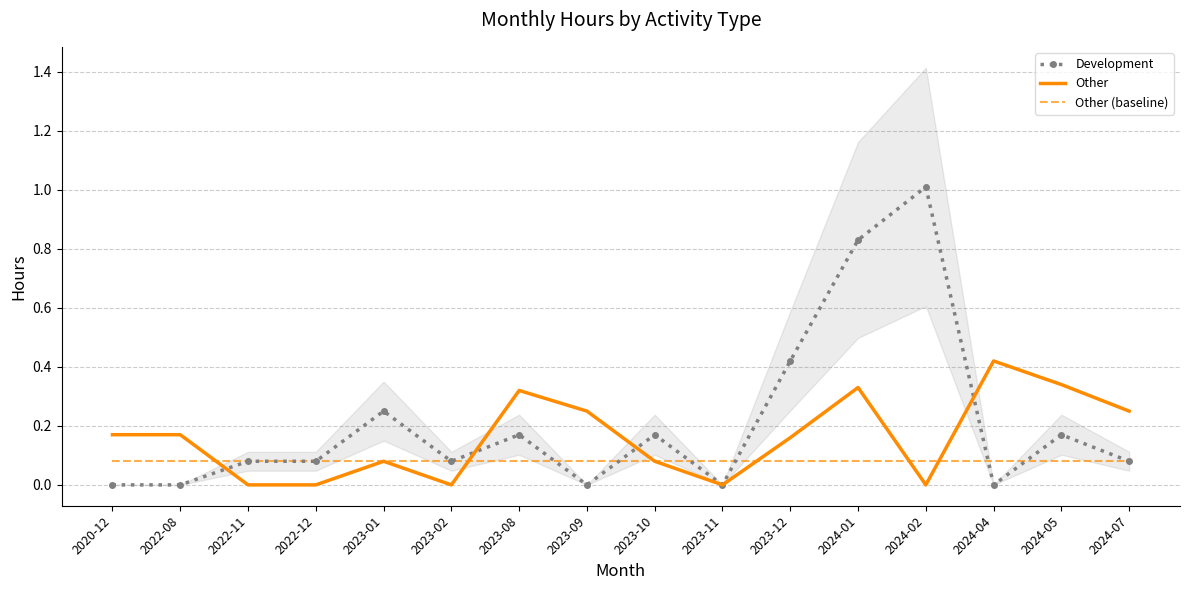

Reading left to right, what are all the values shown in this chart?

Development: 0.0	0.0	0.1	0.1	0.2	0.1	0.2	0.0	0.2	0.0	0.4	0.8	1.0	0.0	0.2	0.1
Other: 0.2	0.2	0.0	0.0	0.1	0.0	0.3	0.2	0.1	0.0	0.2	0.3	0.0	0.4	0.3	0.2
Other (baseline): 0.1	0.1	0.1	0.1	0.1	0.1	0.1	0.1	0.1	0.1	0.1	0.1	0.1	0.1	0.1	0.1